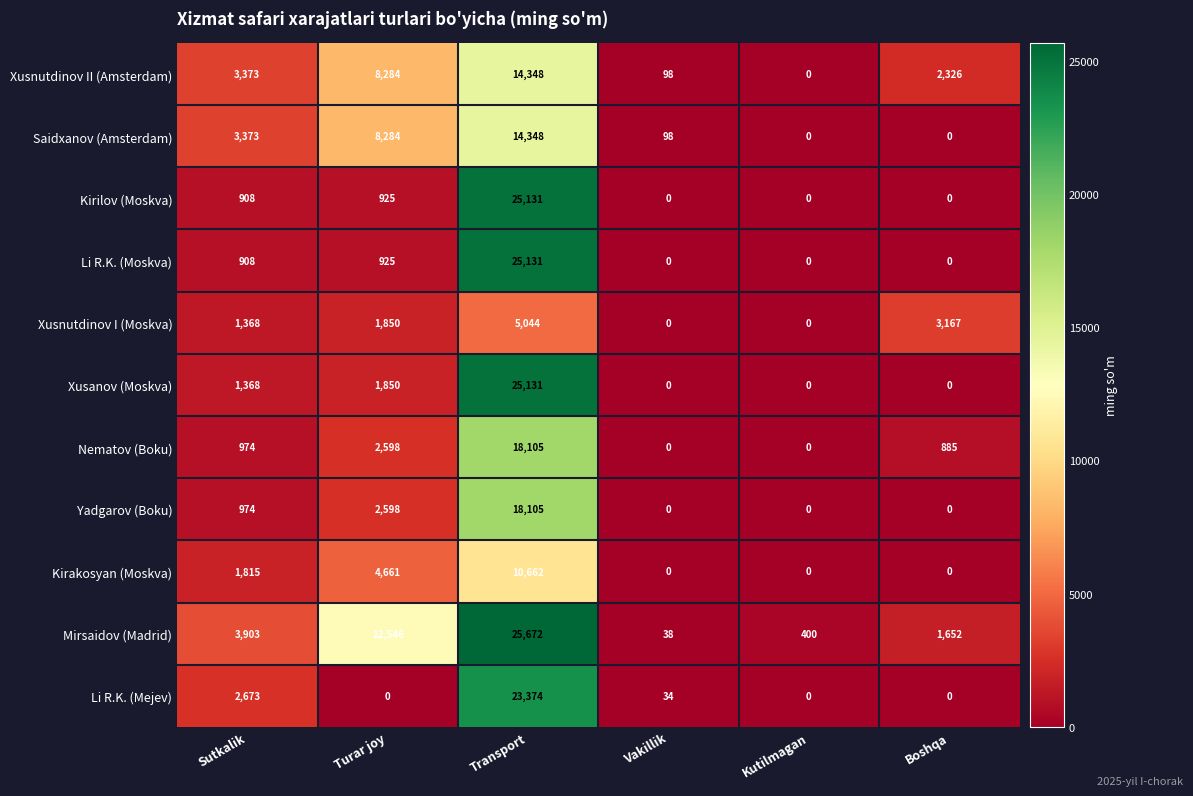

Which series has the largest range (max minus min)?

Mirsaidov (Madrid)